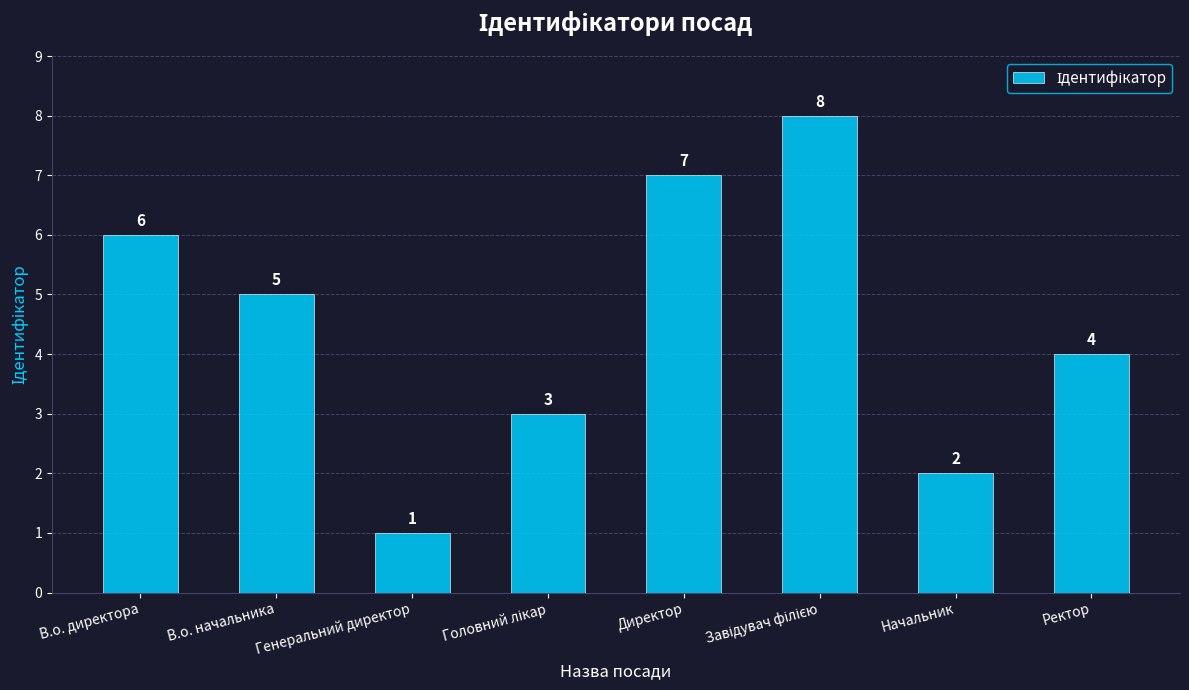

What is the label of the 1st bar from the right?

Ректор